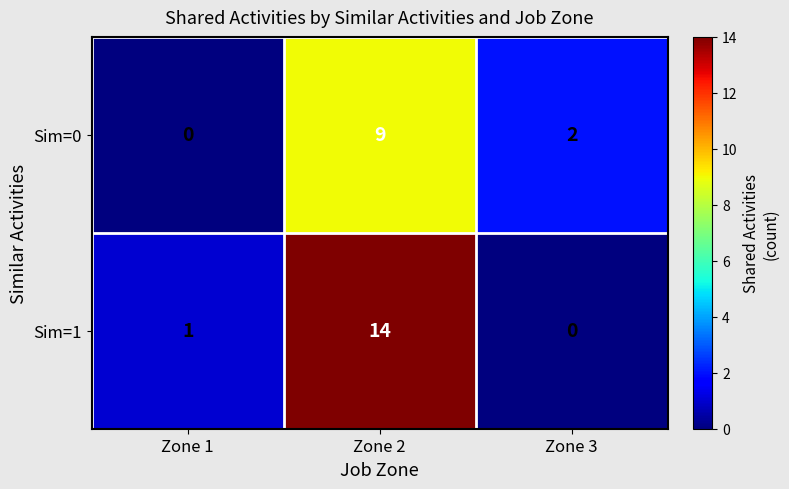

What is the average value of the Sim=1 series?

5